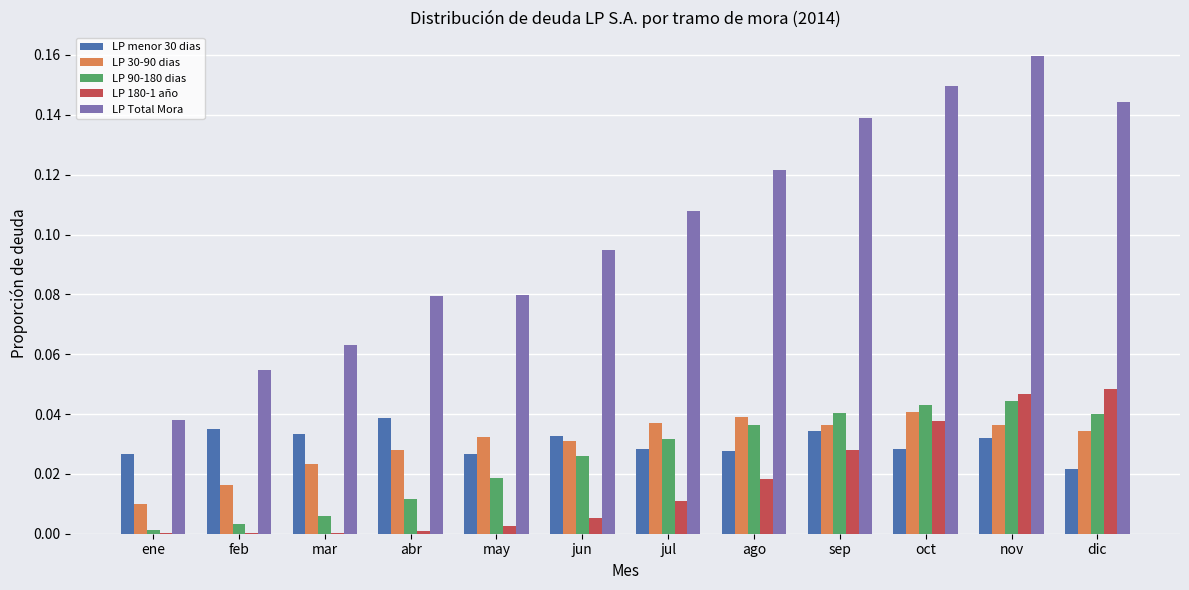

Are the bars horizontal?

No